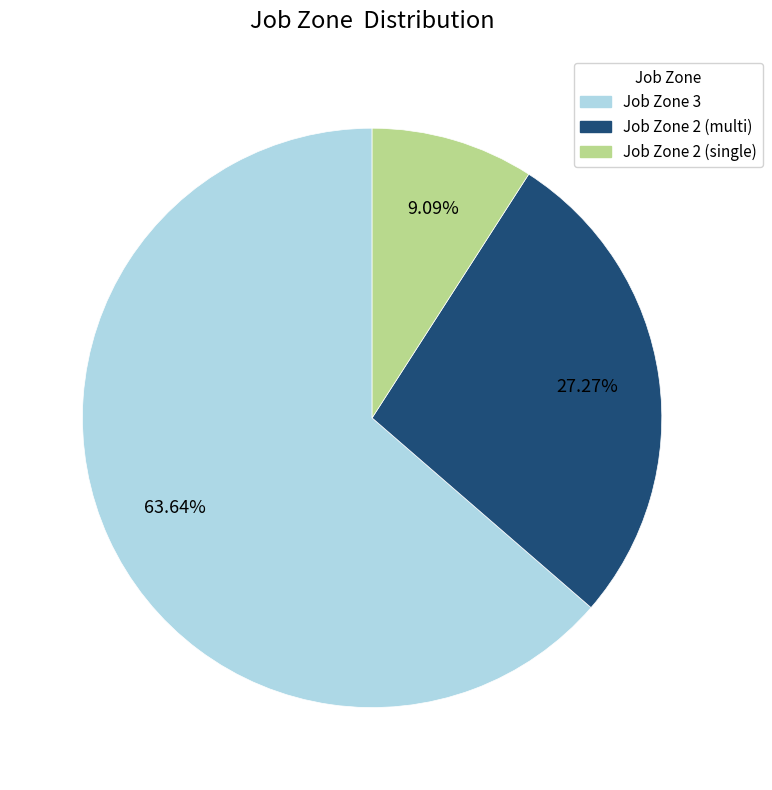

Does any single category account for the majority?

Yes